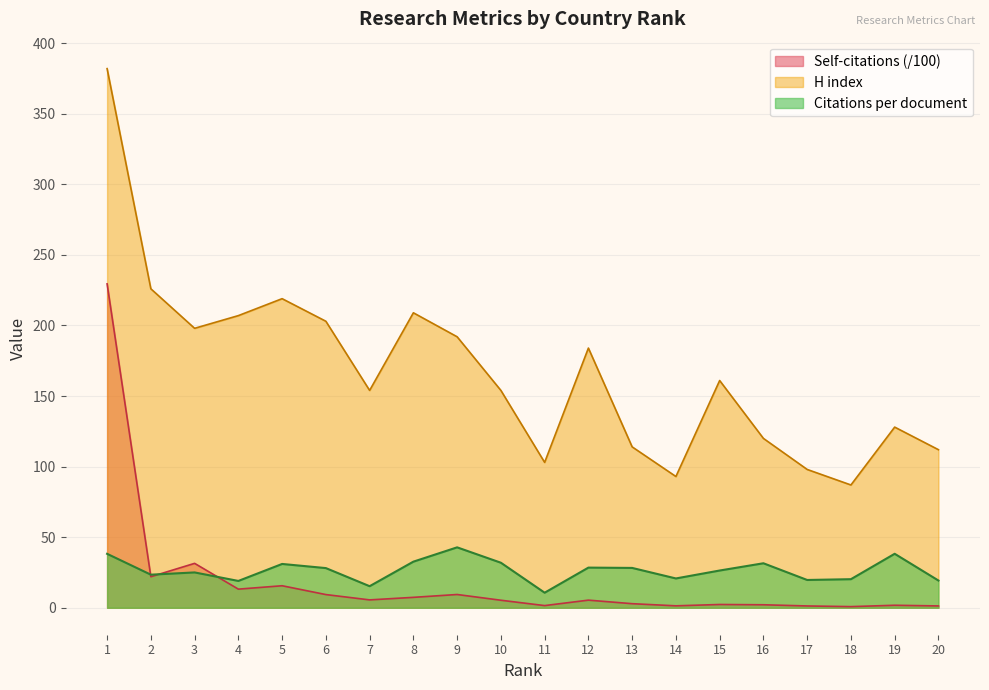

What is the maximum value for Self-citations?

229.5